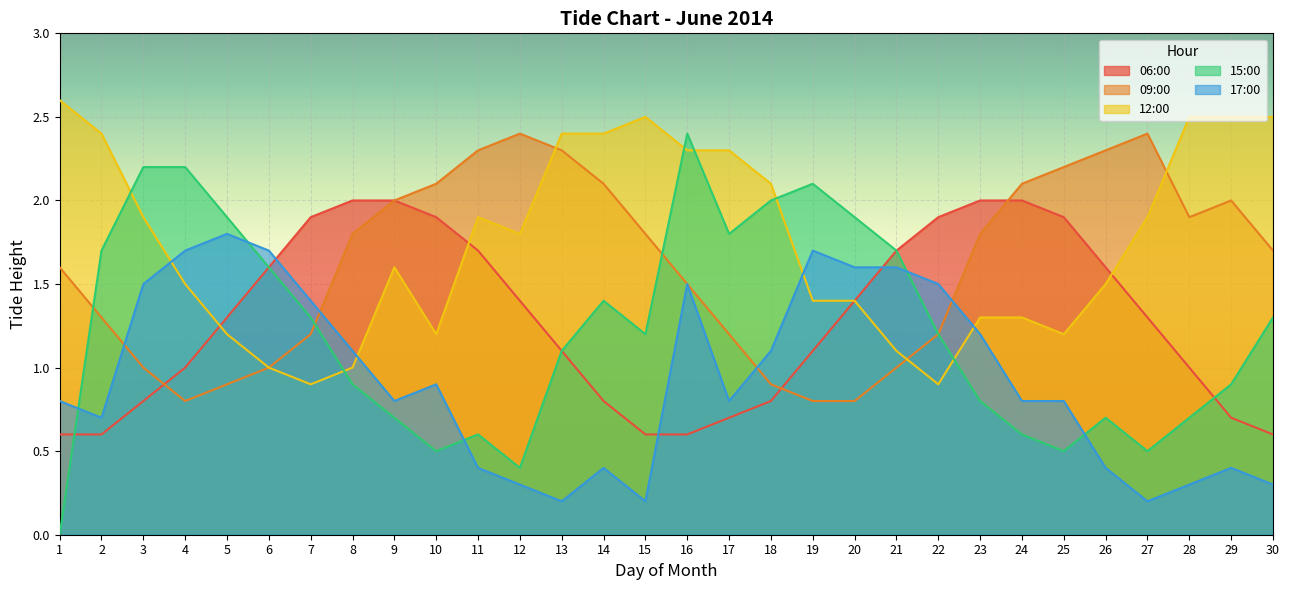

What is the difference between the second highest and second lowest values in the 12:00 series?

1.6